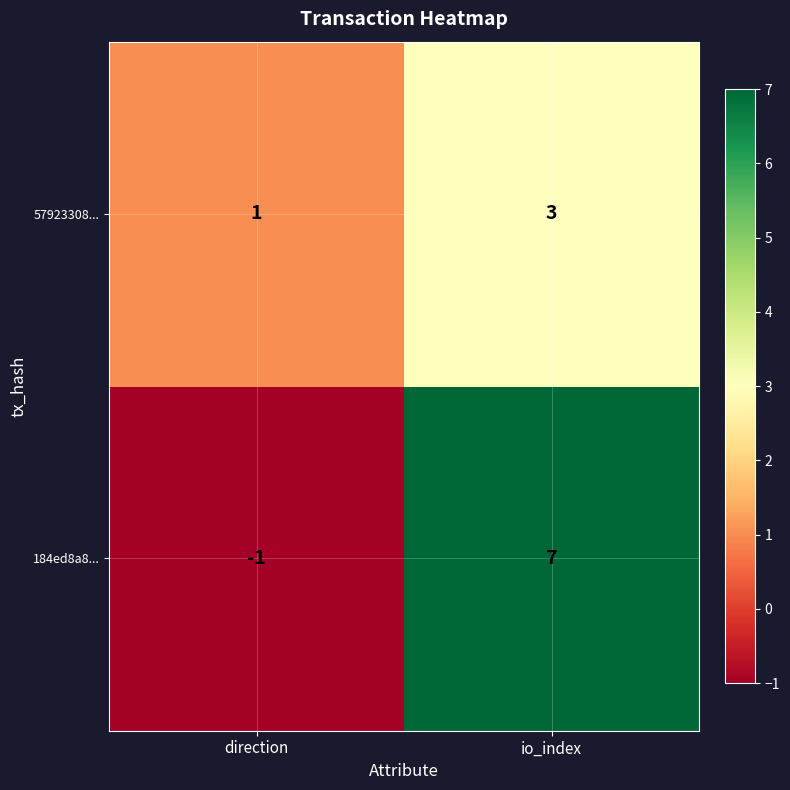

The 57923308... series shows 1 at direction. True or false?

True